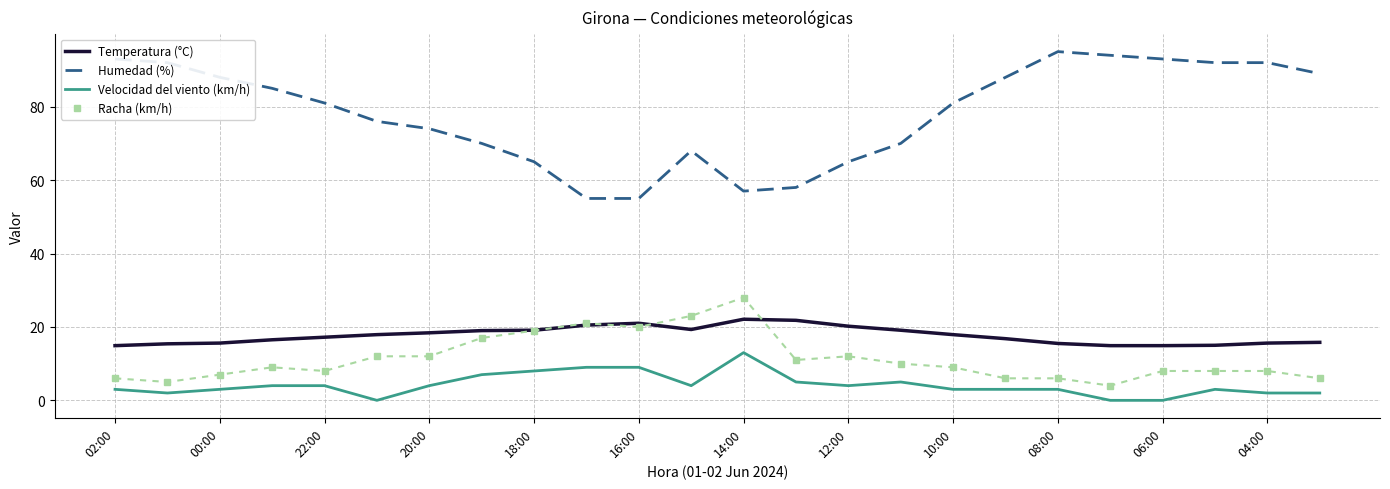

True or false: Racha (km/h) and Velocidad del viento (km/h) cross at least once.

False